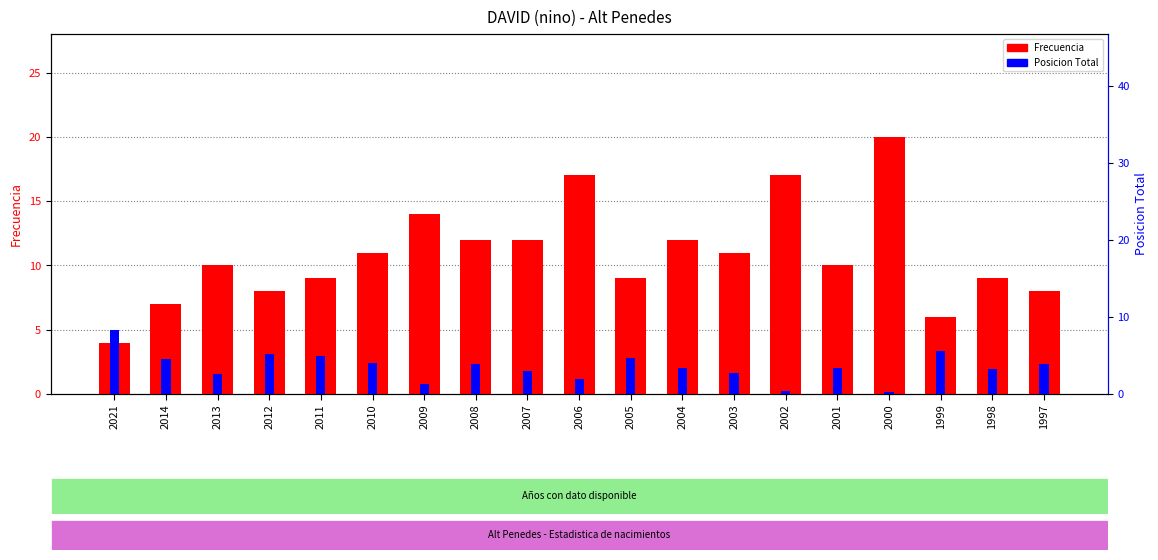

How many bars are there in each group?

2